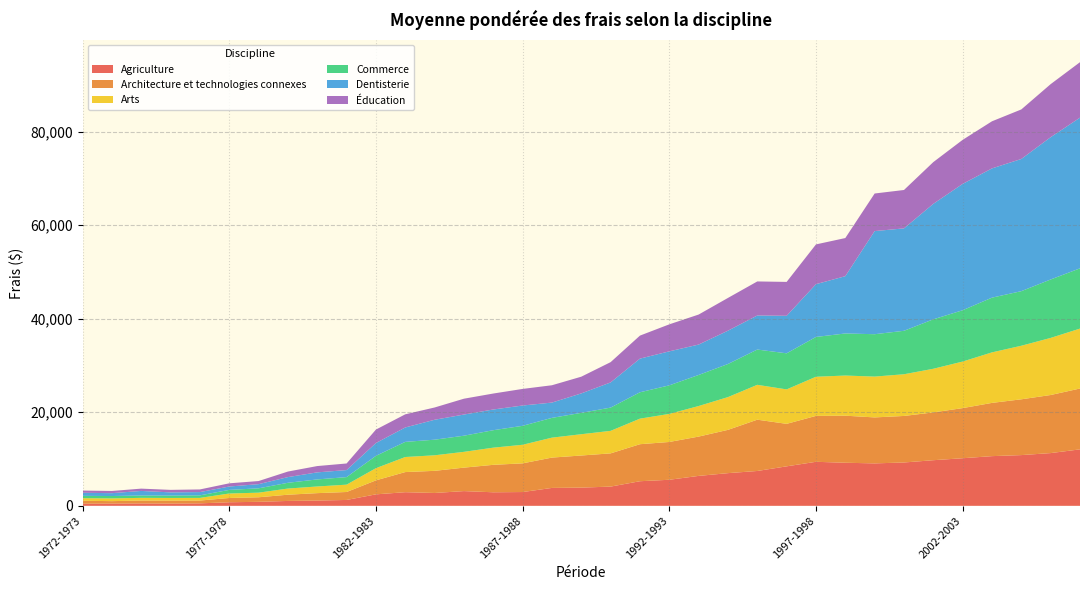

Reading left to right, transcribe all the data shown in this chart.

Agriculture: 1972-1973=450	1973-1974=479	1974-1975=508	1975-1976=476	1976-1977=530	1977-1978=762	1978-1979=855	1979-1980=1044	1980-1981=1126	1981-1982=1255	1982-1983=2452	1983-1984=2915	1984-1985=2747	1985-1986=3149	1986-1987=2895	1987-1988=2947	1988-1989=3827	1989-1990=3892	1990-1991=4111	1991-1992=5259	1992-1993=5569	1993-1994=6398	1994-1995=6987	1995-1996=7450	1996-1997=8443	1997-1998=9412	1998-1999=9210	1999-2000=9073	2000-2001=9266	2001-2002=9753	2002-2003=10174	2003-2004=10623	2004-2005=10847	2005-2006=11275	2006-2007=12073
Architecture et technologies connexes: 1972-1973=632	1973-1974=523	1974-1975=621	1975-1976=635	1976-1977=598	1977-1978=915	1978-1979=974	1979-1980=1335	1980-1981=1587	1981-1982=1701	1982-1983=2995	1983-1984=4303	1984-1985=4732	1985-1986=5017	1986-1987=5870	1987-1988=6132	1988-1989=6487	1989-1990=6866	1990-1991=7104	1991-1992=7916	1992-1993=8084	1993-1994=8406	1994-1995=9256	1995-1996=10968	1996-1997=9085	1997-1998=9816	1998-1999=10062	1999-2000=9831	2000-2001=9949	2001-2002=10221	2002-2003=10719	2003-2004=11385	2004-2005=11928	2005-2006=12418	2006-2007=13012
Arts: 1972-1973=547	1973-1974=586	1974-1975=573	1975-1976=570	1976-1977=566	1977-1978=958	1978-1979=982	1979-1980=1314	1980-1981=1422	1981-1982=1569	1982-1983=2601	1983-1984=3217	1984-1985=3324	1985-1986=3375	1986-1987=3669	1987-1988=3973	1988-1989=4263	1989-1990=4551	1990-1991=4813	1991-1992=5464	1992-1993=5999	1993-1994=6532	1994-1995=7003	1995-1996=7452	1996-1997=7364	1997-1998=8371	1998-1999=8582	1999-2000=8729	2000-2001=8915	2001-2002=9329	2002-2003=9952	2003-2004=10801	2004-2005=11452	2005-2006=12208	2006-2007=12810
Commerce: 1972-1973=499	1973-1974=507	1974-1975=505	1975-1976=511	1976-1977=544	1977-1978=771	1978-1979=929	1979-1980=1232	1980-1981=1509	1981-1982=1613	1982-1983=2635	1983-1984=3235	1984-1985=3335	1985-1986=3451	1986-1987=3734	1987-1988=4053	1988-1989=4227	1989-1990=4570	1990-1991=4972	1991-1992=5638	1992-1993=6106	1993-1994=6642	1994-1995=7077	1995-1996=7544	1996-1997=7712	1997-1998=8508	1998-1999=8996	1999-2000=9059	2000-2001=9292	2001-2002=10572	2002-2003=10973	2003-2004=11700	2004-2005=11669	2005-2006=12492	2006-2007=12882
Dentisterie: 1972-1973=663	1973-1974=611	1974-1975=975	1975-1976=684	1976-1977=700	1977-1978=721	1978-1979=892	1979-1980=1215	1980-1981=1509	1981-1982=1506	1982-1983=2741	1983-1984=3082	1984-1985=4260	1985-1986=4523	1986-1987=4426	1987-1988=4341	1988-1989=3269	1989-1990=4157	1990-1991=5382	1991-1992=7194	1992-1993=7269	1993-1994=6498	1994-1995=7123	1995-1996=7280	1996-1997=8025	1997-1998=11284	1998-1999=12249	1999-2000=22049	2000-2001=21897	2001-2002=24692	2002-2003=27013	2003-2004=27635	2004-2005=28263	2005-2006=30425	2006-2007=32216
Éducation: 1972-1973=471	1973-1974=472	1974-1975=493	1975-1976=535	1976-1977=565	1977-1978=685	1978-1979=666	1979-1980=1188	1980-1981=1348	1981-1982=1409	1982-1983=2877	1983-1984=2811	1984-1985=2626	1985-1986=3388	1986-1987=3414	1987-1988=3547	1988-1989=3706	1989-1990=3573	1990-1991=4336	1991-1992=4922	1992-1993=5774	1993-1994=6419	1994-1995=7003	1995-1996=7280	1996-1997=7246	1997-1998=8501	1998-1999=8152	1999-2000=8034	2000-2001=8207	2001-2002=8925	2002-2003=9415	2003-2004=10071	2004-2005=10592	2005-2006=11341	2006-2007=11860